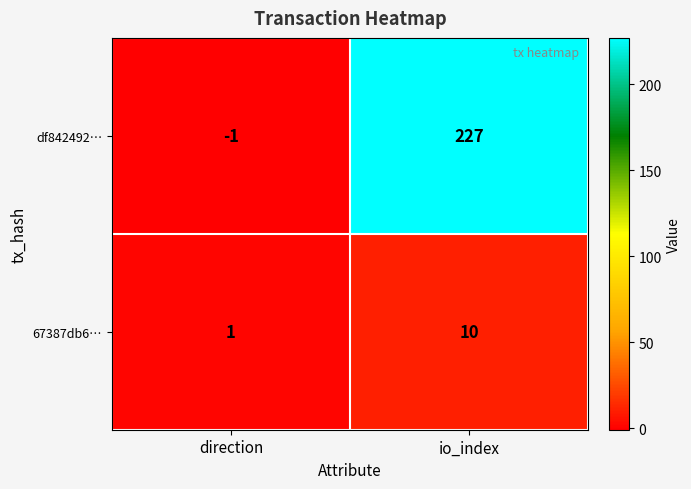

What is the difference between the 67387db6… values at direction and io_index?

9